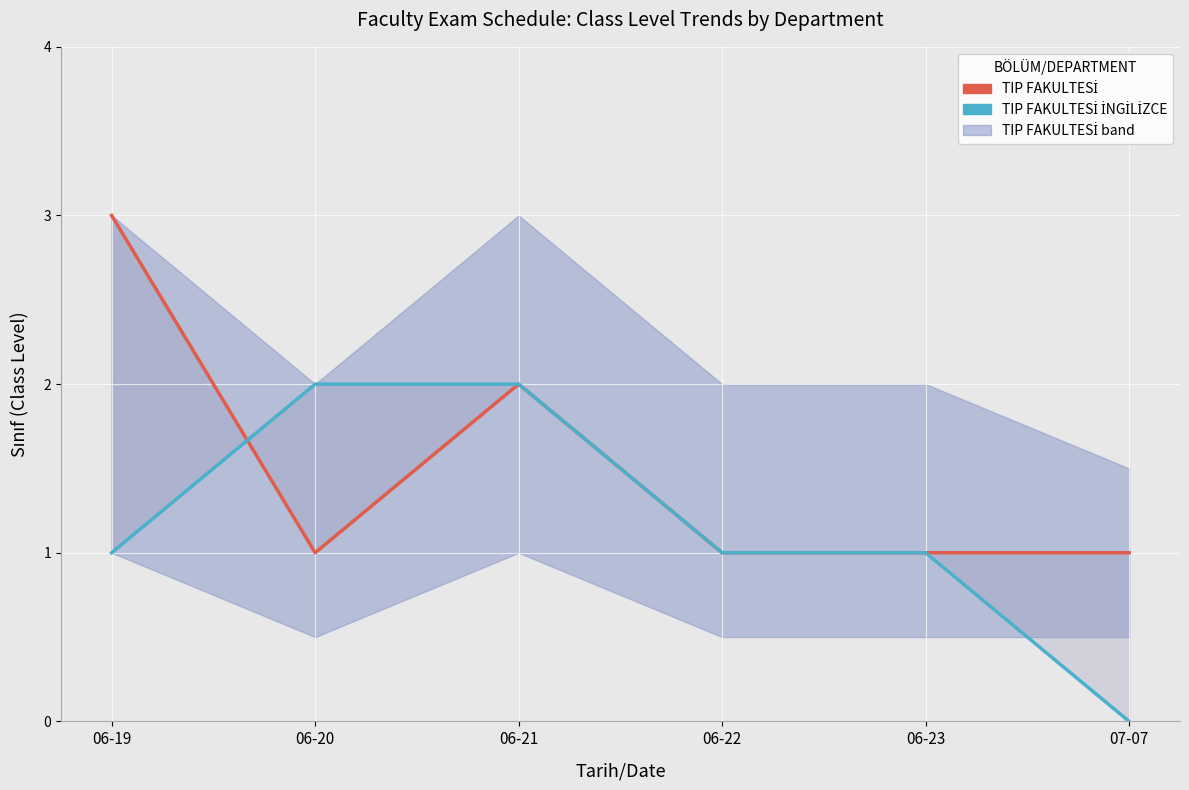

Read the TIP FAKULTESİ value at 06-20.

1